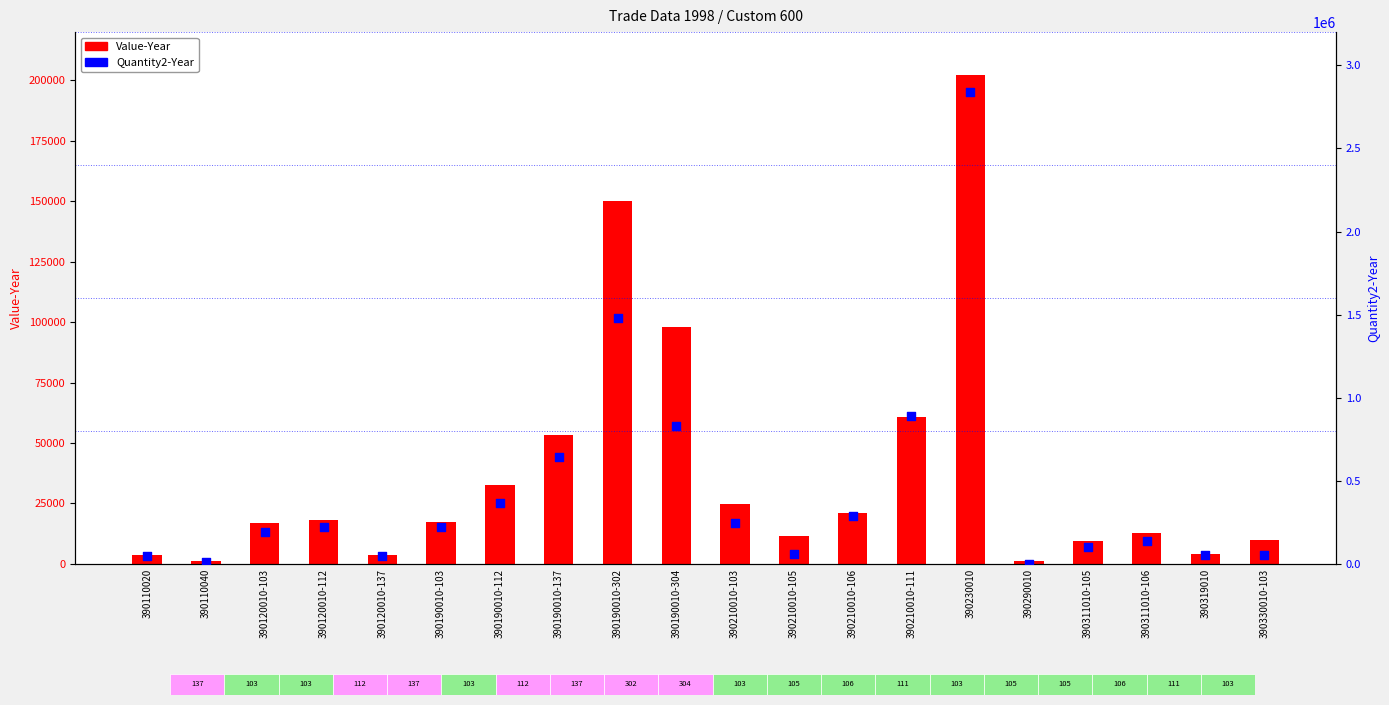

What are all the series names shown in the legend?

Value-Year, Quantity2-Year